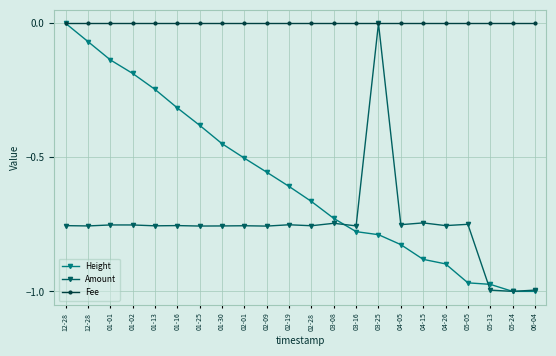

Reading left to right, list all the values displayed in this chart.

Height: 0.0	-0.1	-0.1	-0.2	-0.2	-0.3	-0.4	-0.4	-0.5	-0.6	-0.6	-0.7	-0.7	-0.8	-0.8	-0.8	-0.9	-0.9	-1.0	-1.0	-1.0	-1.0
Amount: -0.8	-0.8	-0.8	-0.8	-0.8	-0.8	-0.8	-0.8	-0.8	-0.8	-0.8	-0.8	-0.7	-0.8	0.0	-0.8	-0.7	-0.8	-0.7	-1.0	-1.0	-1.0
Fee: 0.0	0.0	0.0	0.0	0.0	0.0	0.0	0.0	0.0	0.0	0.0	0.0	0.0	0.0	0.0	0.0	0.0	0.0	0.0	0.0	0.0	0.0